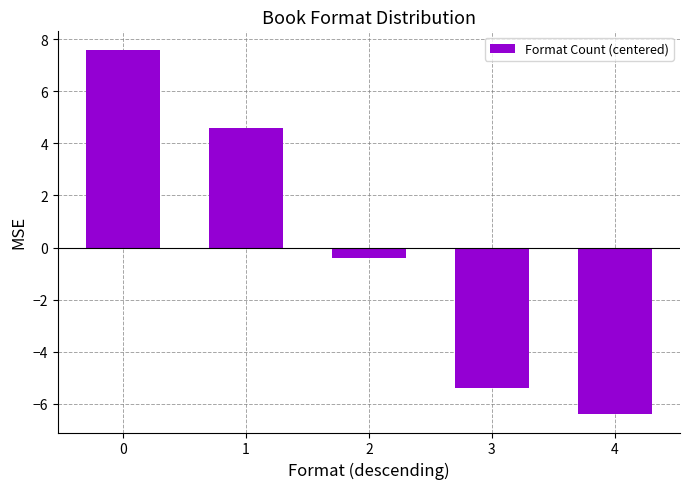

Is it true that the value at 2 is -0.4?

True